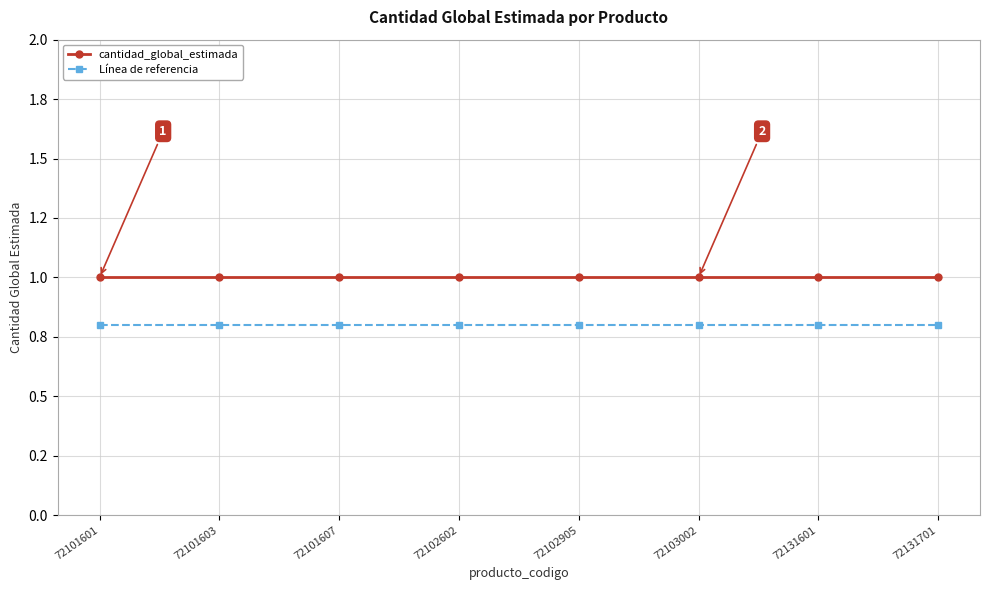

True or false: cantidad_global_estimada and Línea de referencia cross at least once.

False